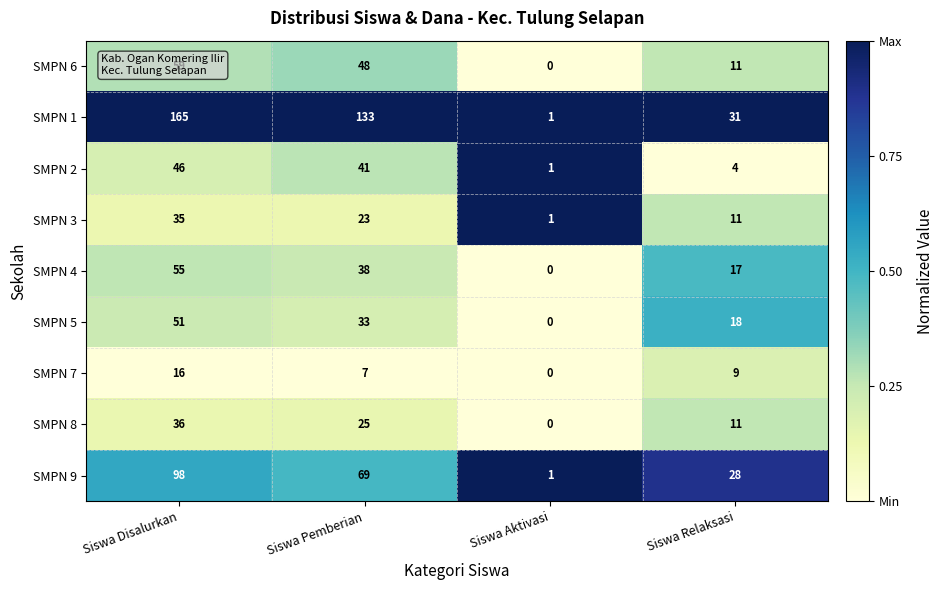

Between Siswa Pemberian and Siswa Aktivasi, which series saw the biggest shift?

SMPN 1